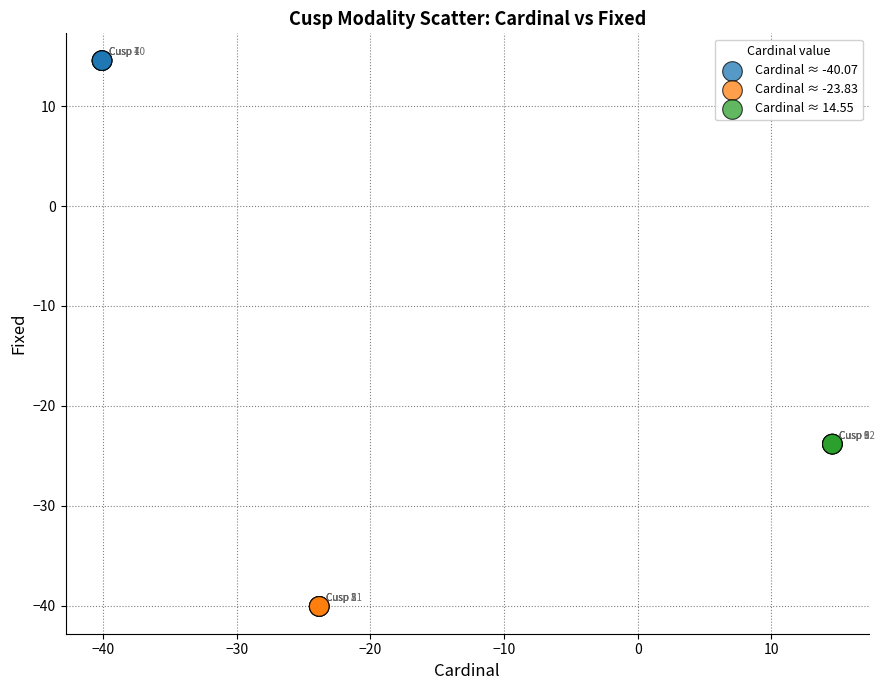

Which series reaches the minimum Y coordinate?

Cardinal ≈ -23.83